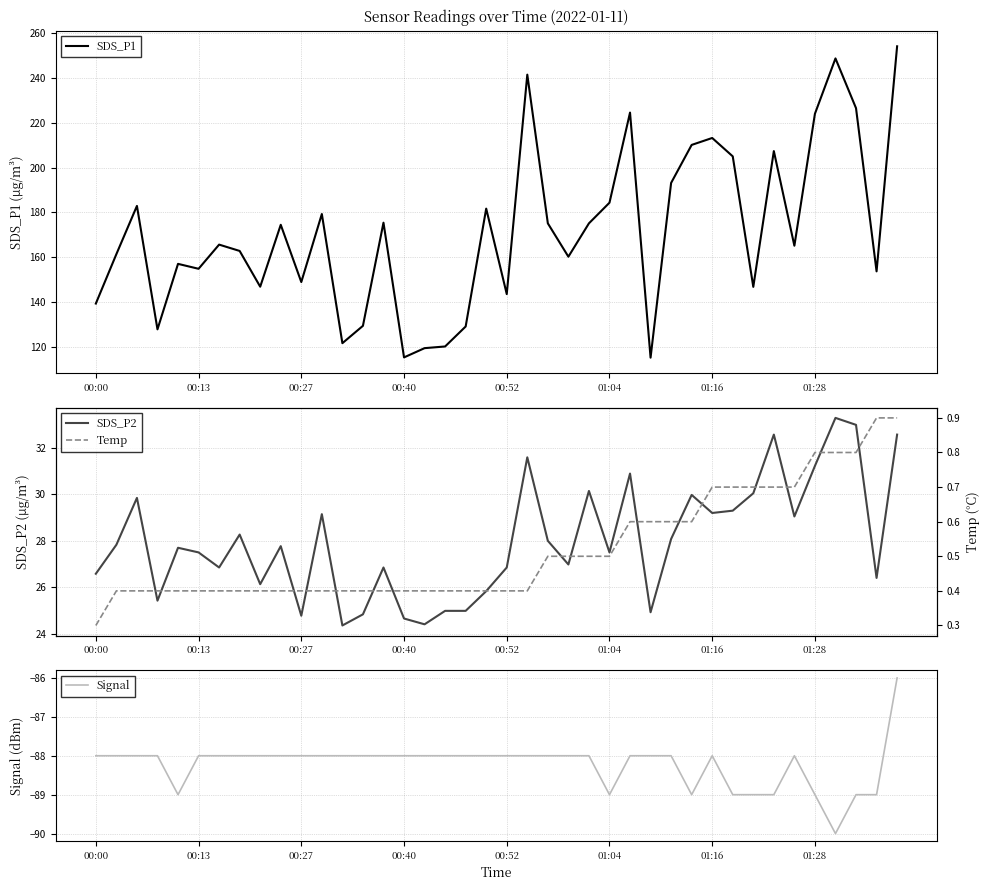

Rank the series by their maximum value, from lowest to highest.

Signal, Temp, SDS_P2, SDS_P1